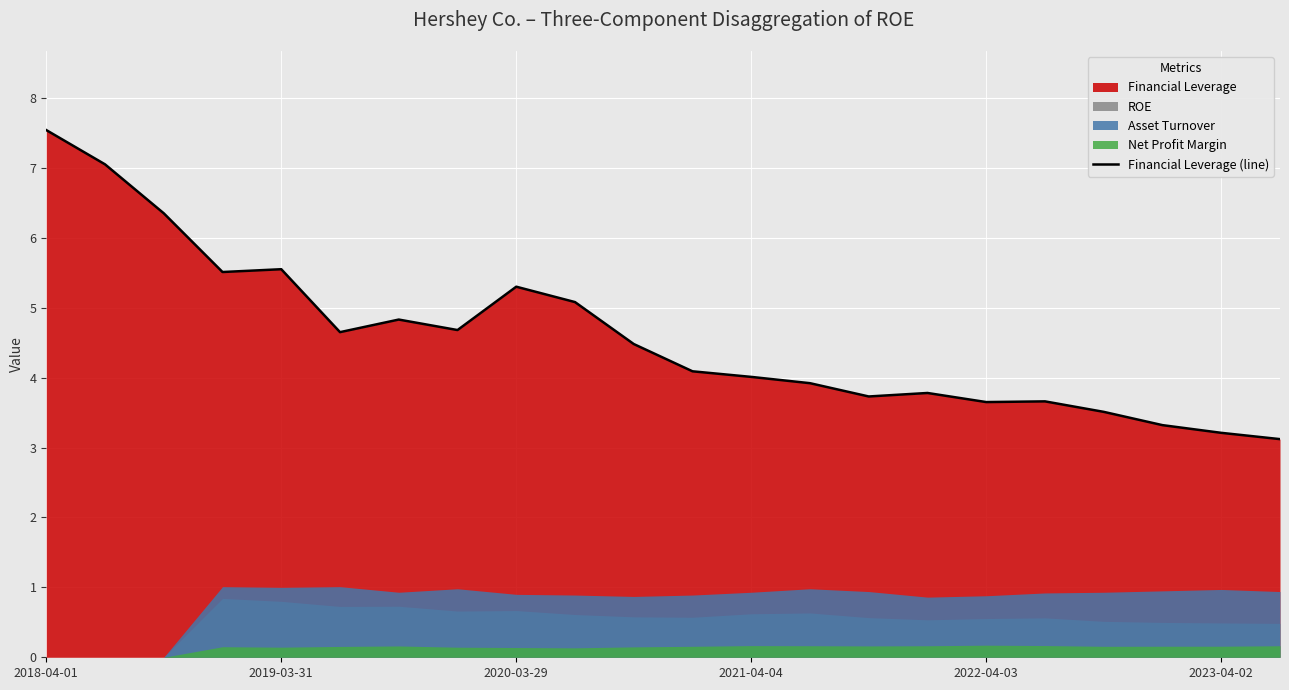

Reading left to right, extract all data points from this chart.

7.5	7.0	6.3	5.5	5.5	4.7	4.8	4.7	5.3	5.1	4.5	4.1	4.0	3.9	3.7	3.8	3.6	3.7	3.5	3.3	3.2	3.1